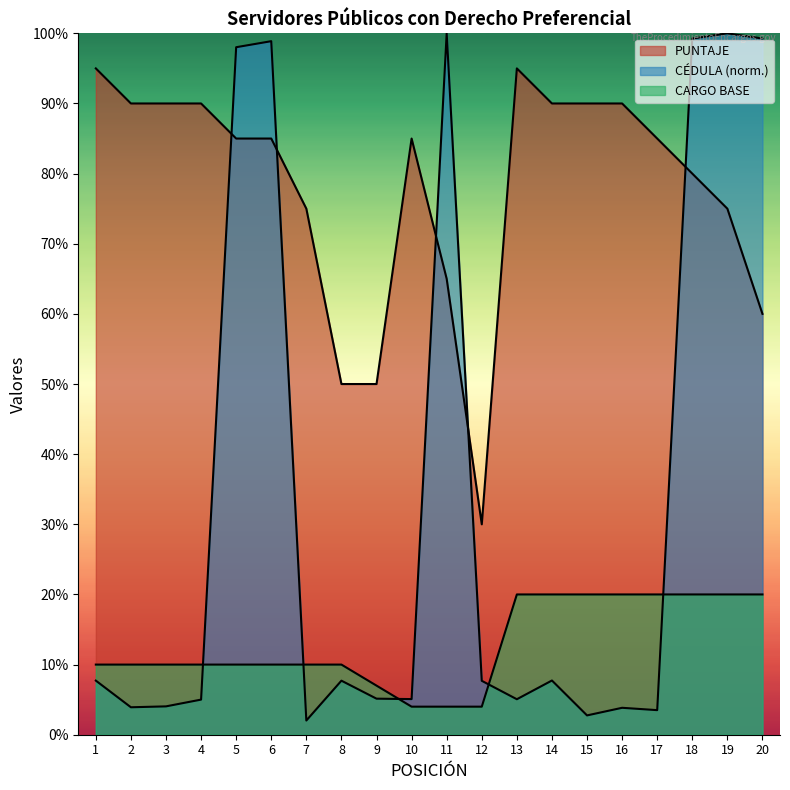

How many data points does each series have?

20